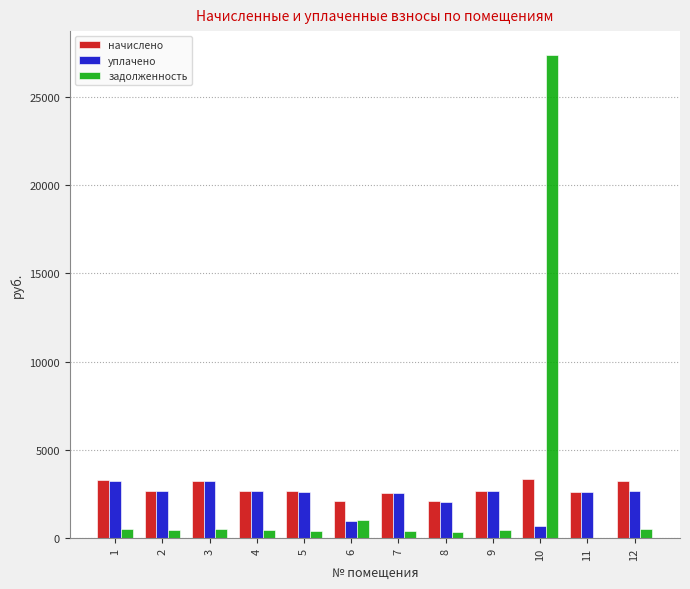

At which label does задолженность first exceed 447?

1